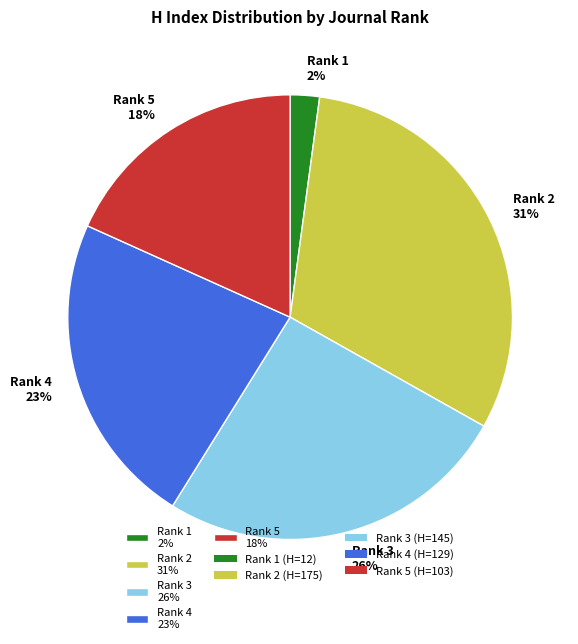

Which slice is the largest?

Rank 2